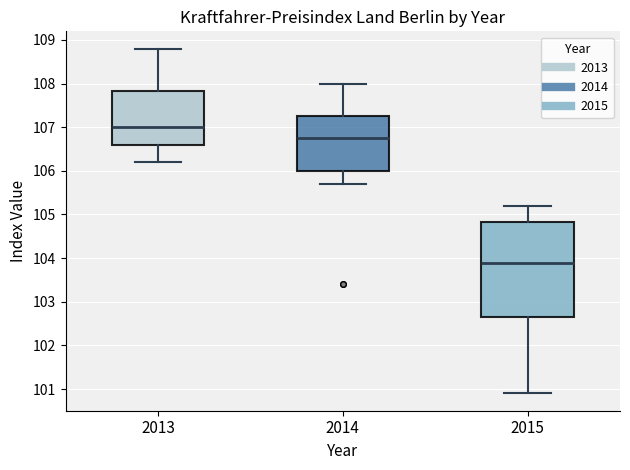

Where does the lower whisker of the box at x = 2015 end on the y-axis? The values are not printed on the chart, so give them approximately, as read against the axis.

100.9